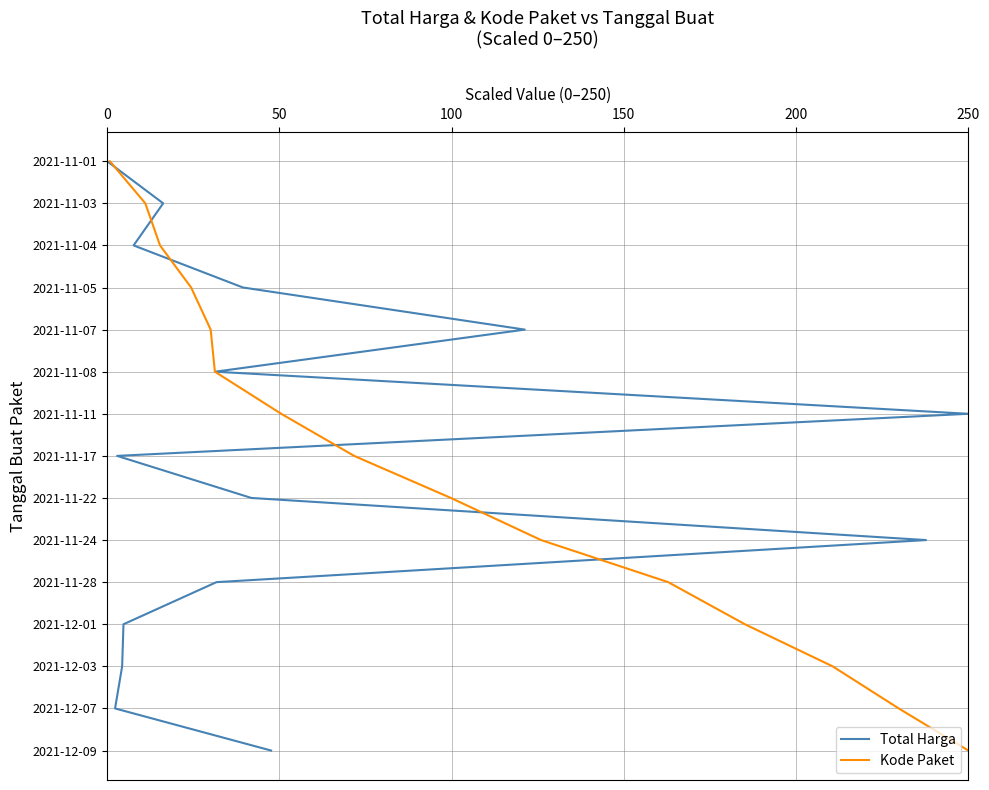

How many distinct data groups are displayed?

2